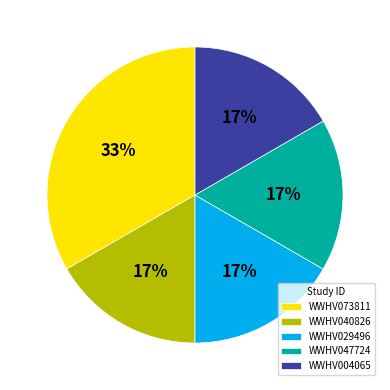

Combined, do WWHV040826 and WWHV029496 account for over 50%?

No